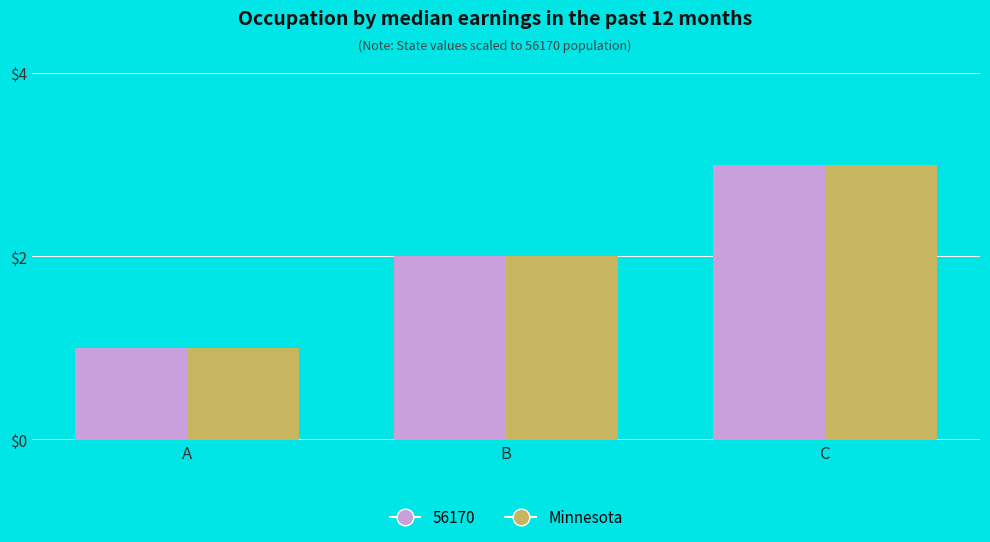

The 56170 series shows 3 at B. True or false?

False